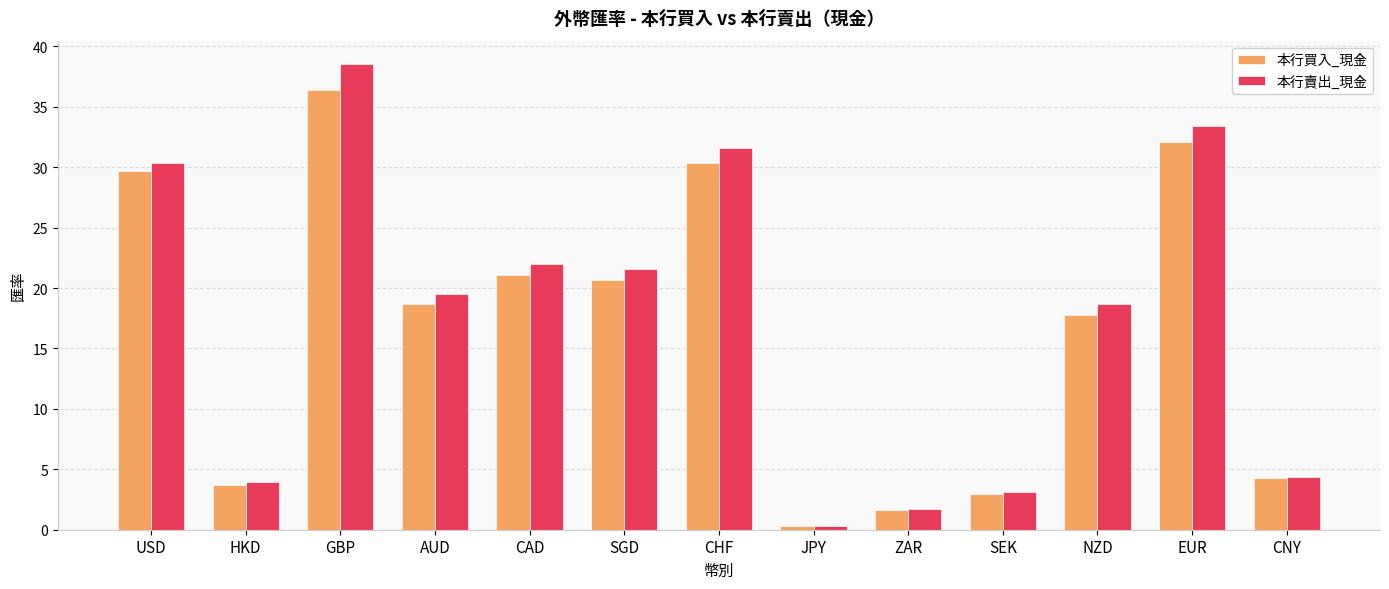

The 本行買入_現金 series shows 32.1 at EUR. True or false?

True